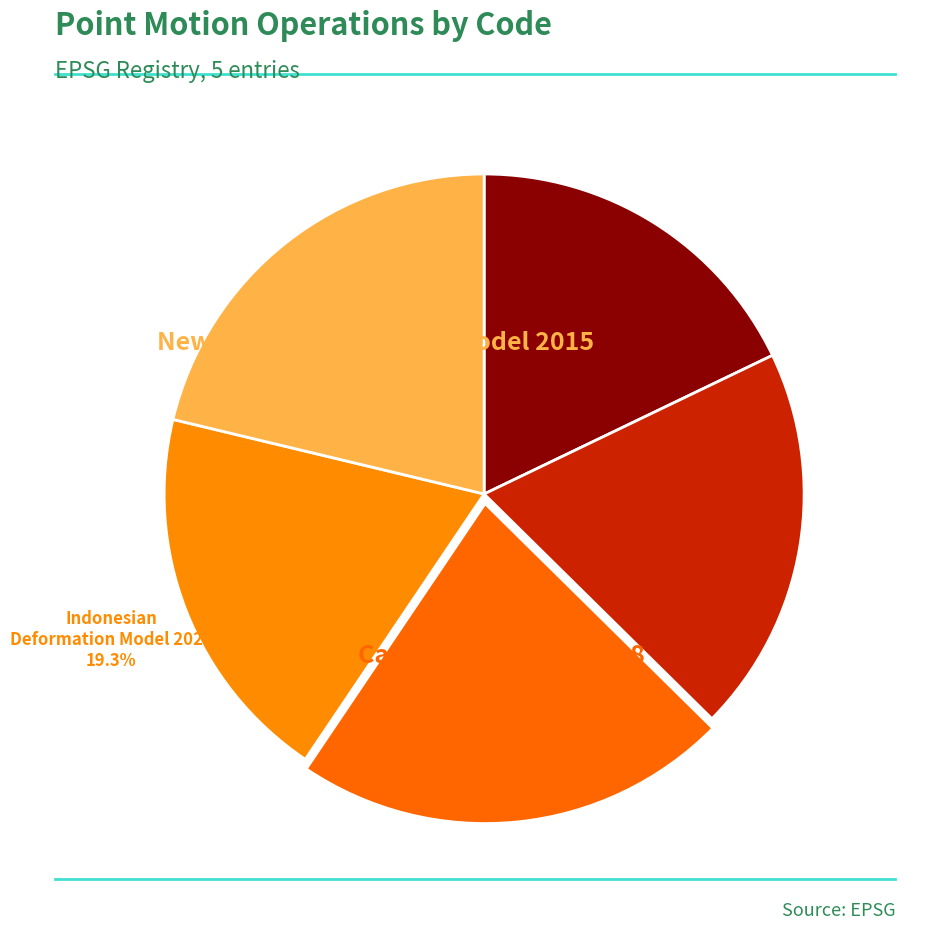

What is the ratio of the value at Canada velocity grid v6 to the value at New Caledonia velocity model 2015?

0.8